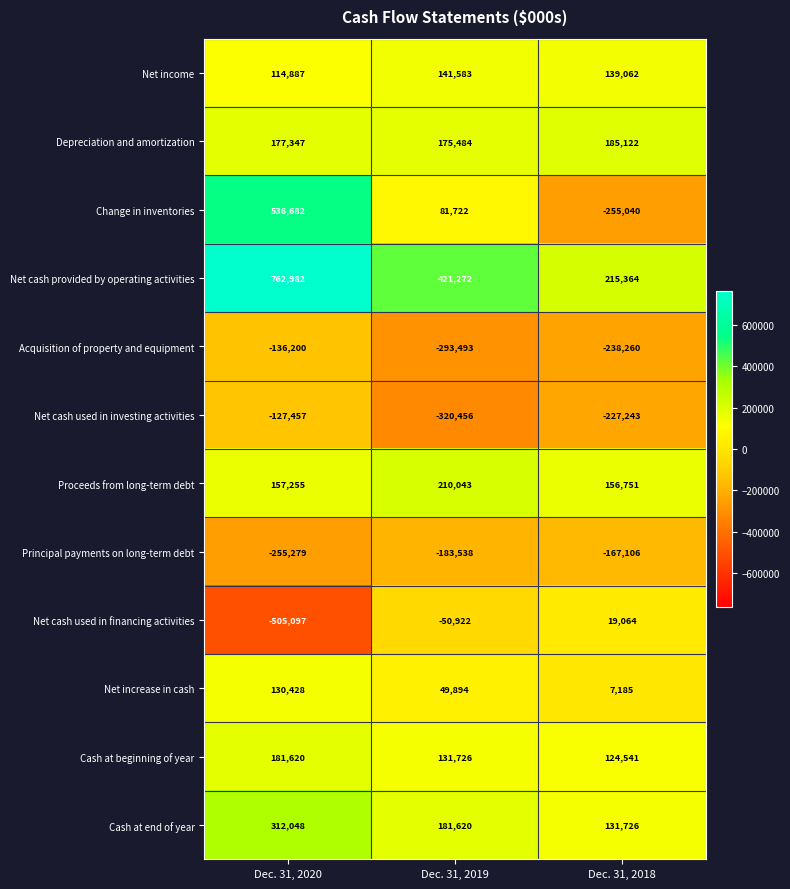

What is the sum of the Net cash used in financing activities values at Dec. 31, 2018 and Dec. 31, 2019?

-31858